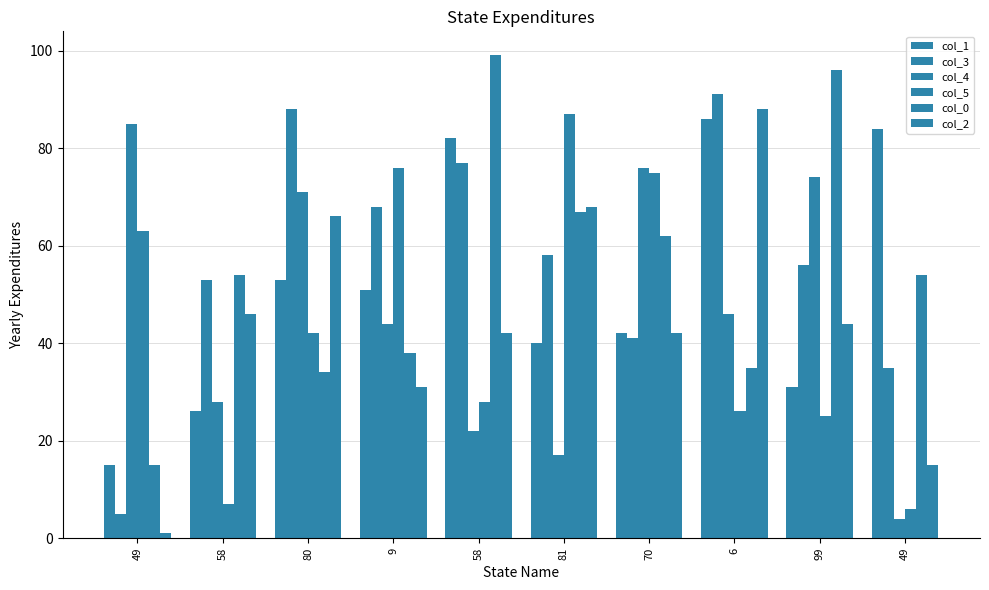

List the series in order of their peak value, highest first.

col_0, col_3, col_2, col_5, col_1, col_4